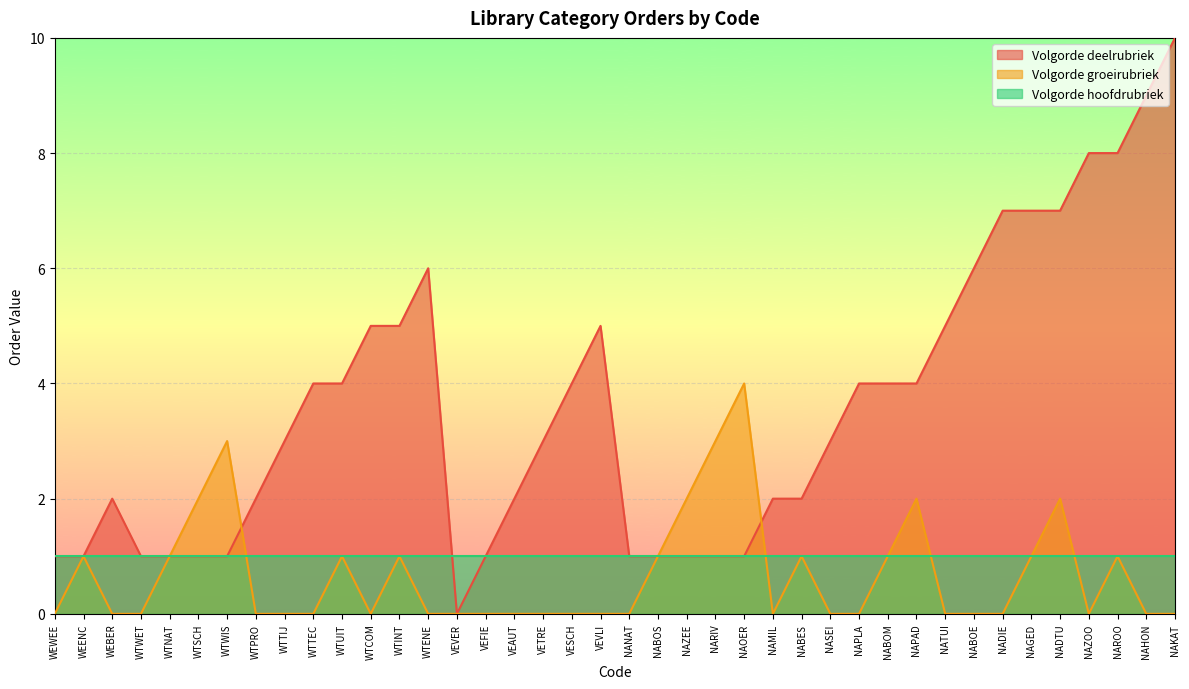

How many times do Volgorde groeirubriek and Volgorde deelrubriek cross each other?

2